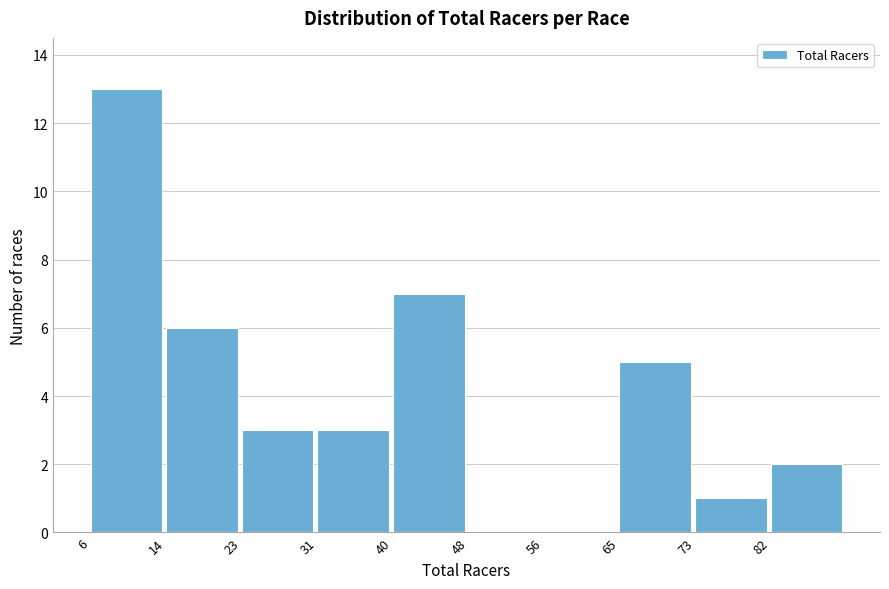

Over which range of the x-axis is the bar tallest?

6.0 to 14.4